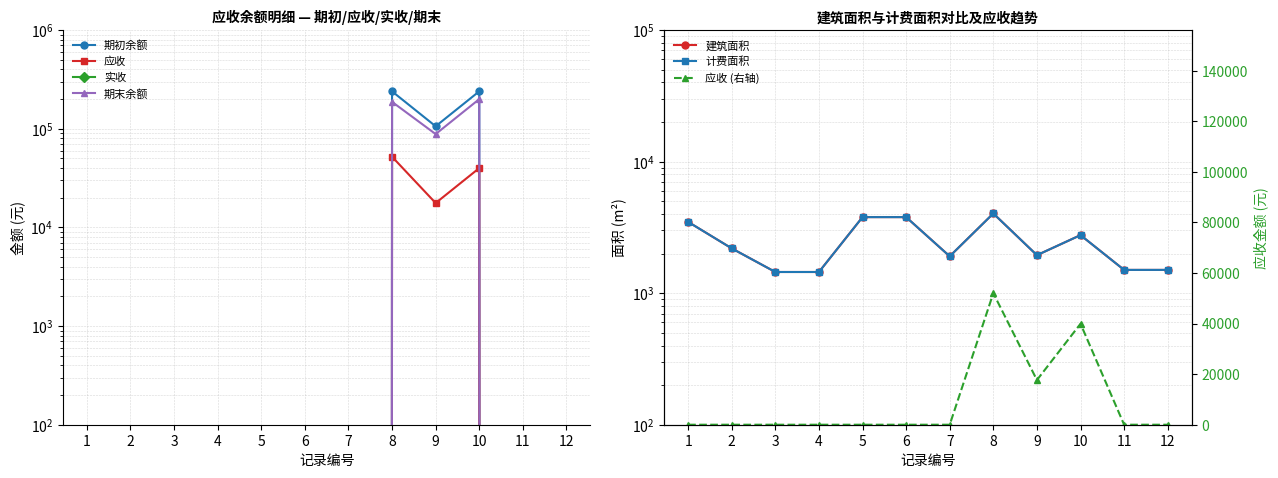

How many values in the 期初余额 series exceed 0?

3